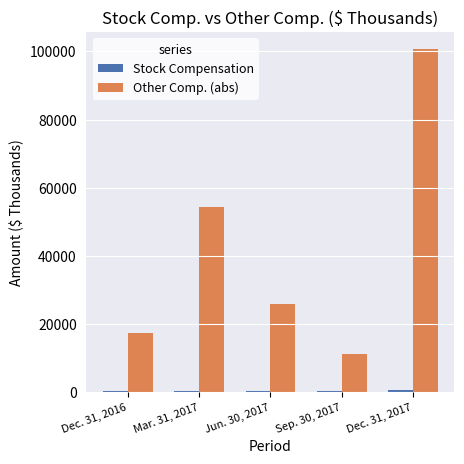

The value of Other Comp. (abs) at Jun. 30, 2017 is 39362. True or false?

False